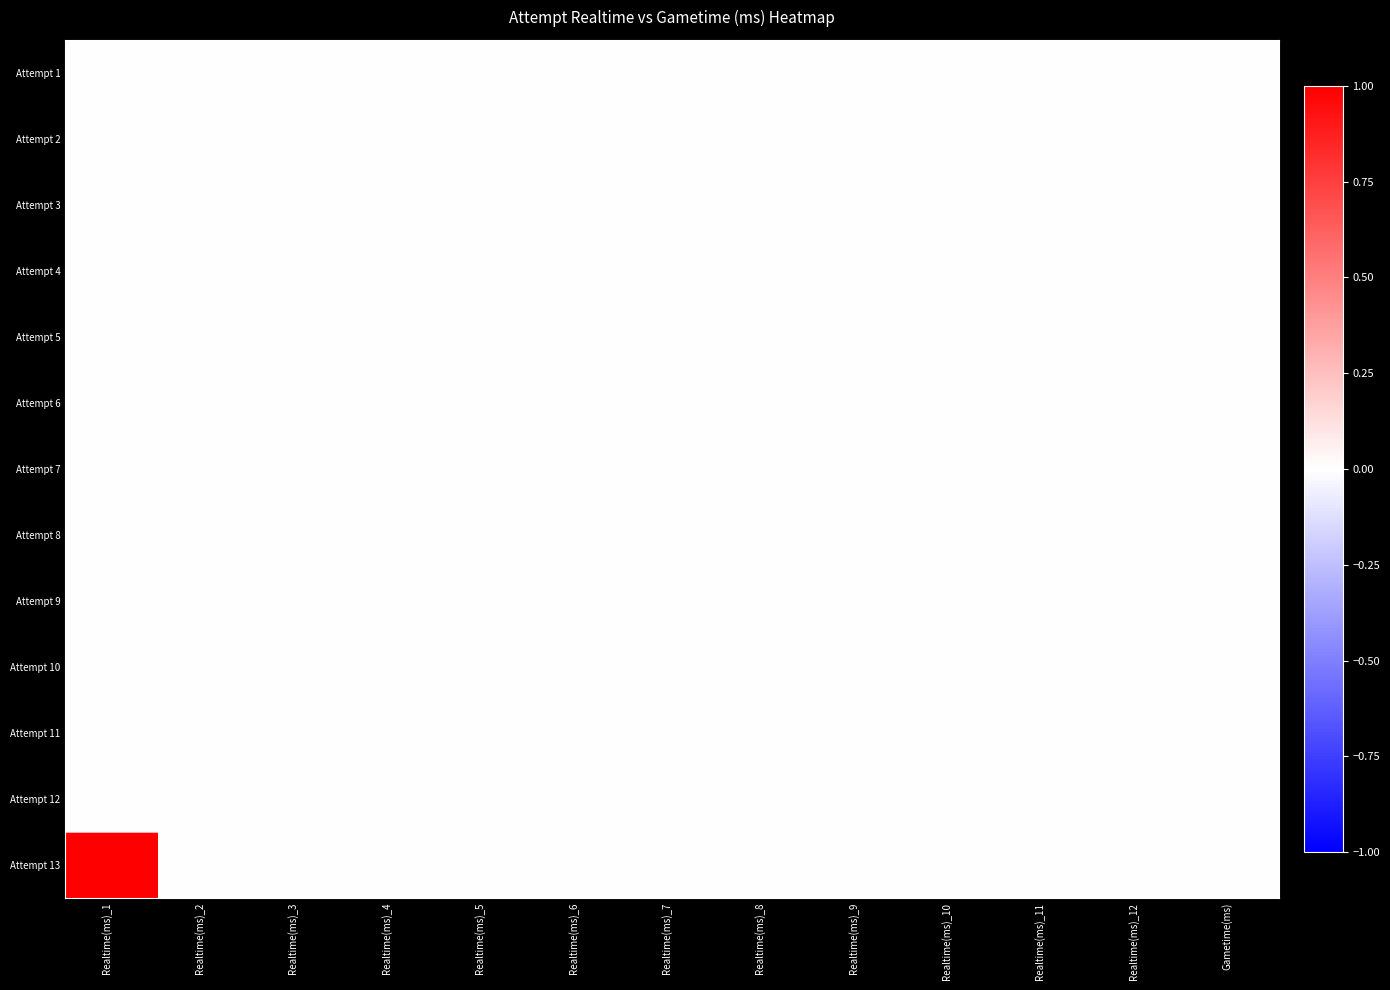

Which has a higher value, Realtime(ms)_2 or Realtime(ms)_1?

Realtime(ms)_2